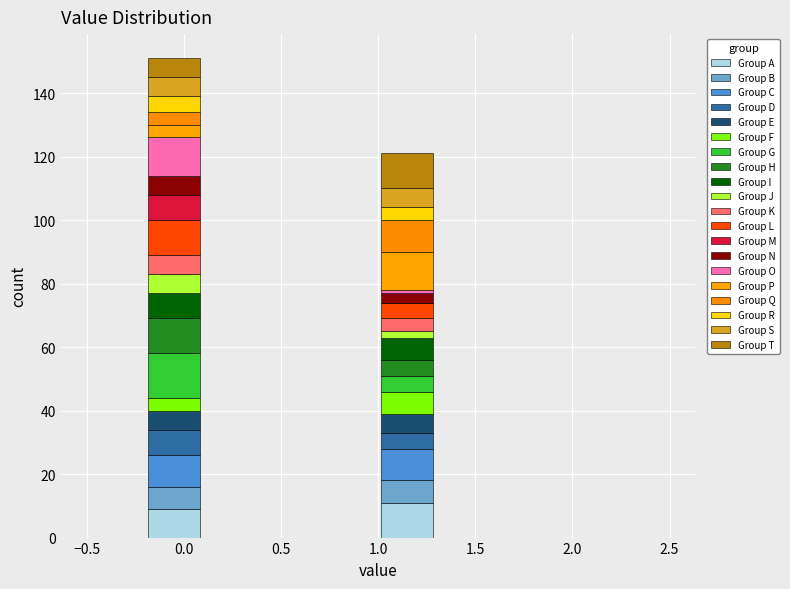

What is the total height of the stacked bar covering -0.2 to 0.1 on the x-axis? The values are not printed on the chart, so give them approximately, as read against the axis.

152